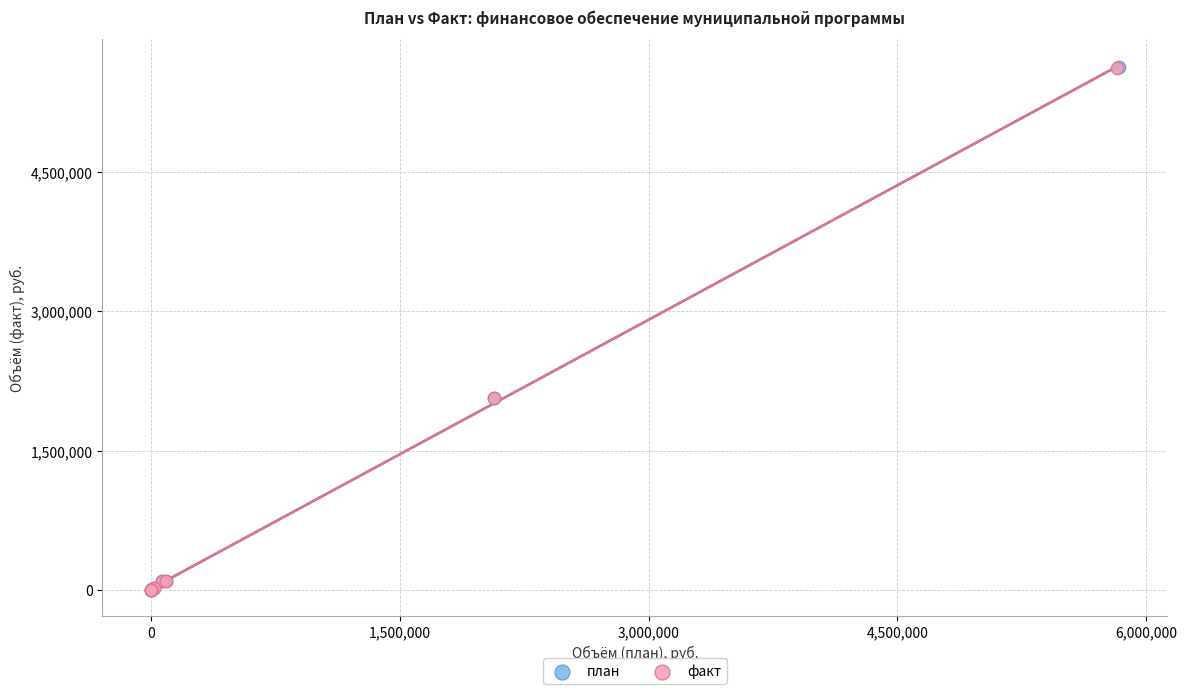

Which series has the largest Y range (max minus min)?

план